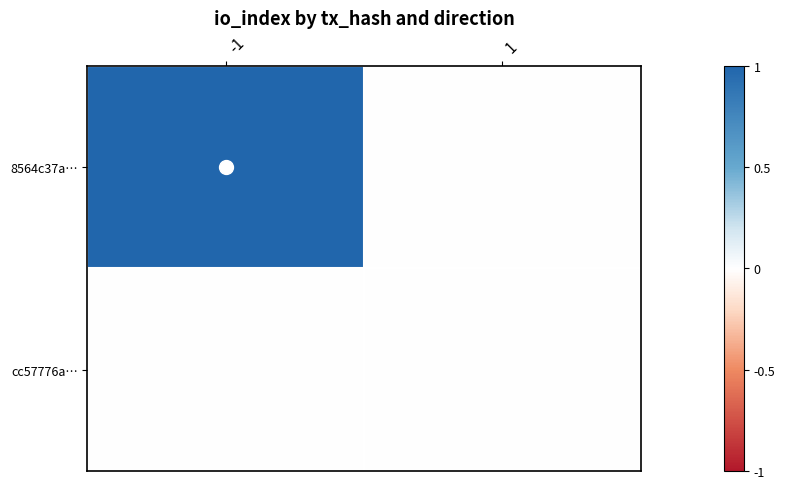

Is it true that 8564c37a… equals 0 at -1?

False